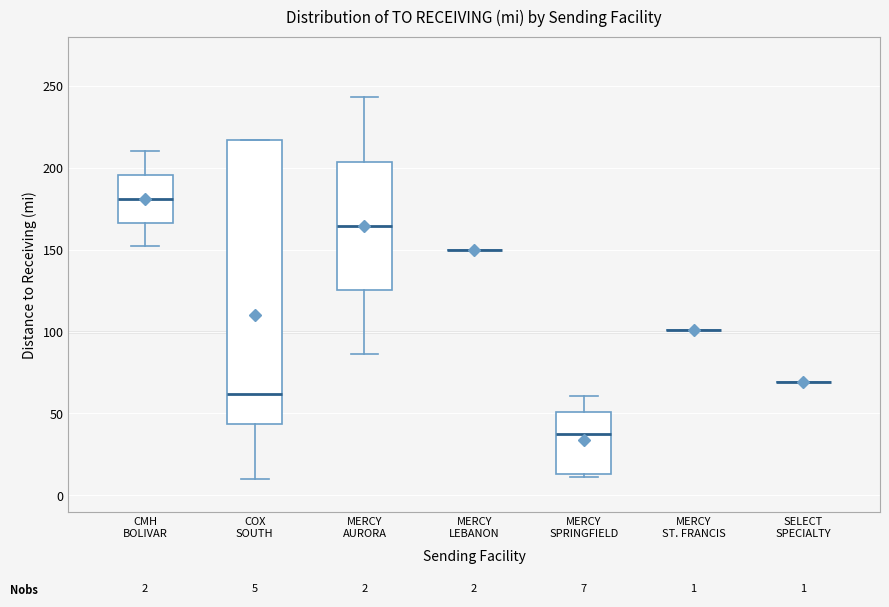

Comparing the boxes themselves (not the whiskers), which one is the tallest?

COX SOUTH